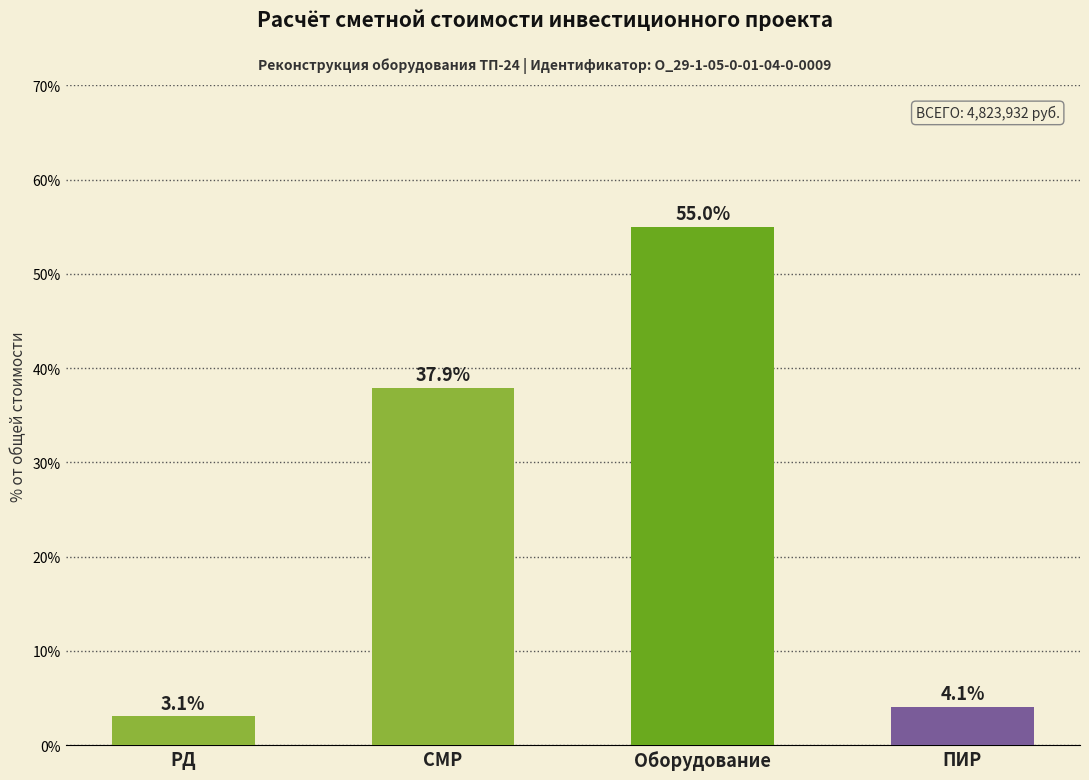

What is the smallest value displayed?

3.1